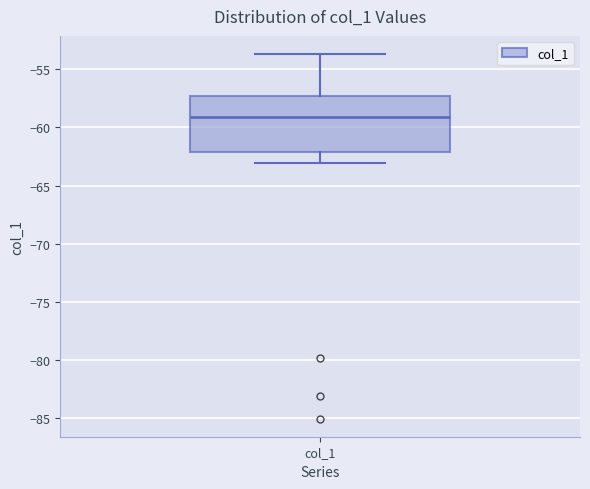

Read this box plot against the y-axis: the position of the median line, the range covered by the box, and the ends of both whiskers. The values are not printed on the chart, so give them approximately, as read against the axis.

median -59.0, box -62.0 to -57.5, whiskers -63.0 to -53.5